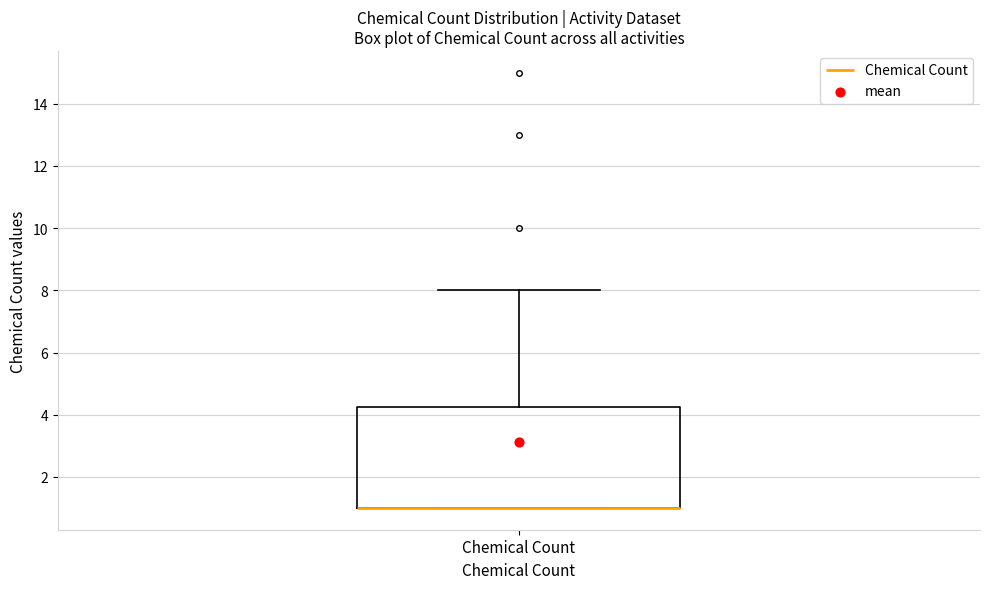

Read this box plot against the y-axis: the position of the median line, the range covered by the box, and the ends of both whiskers. The values are not printed on the chart, so give them approximately, as read against the axis.

median 1.0 (drawn on the box's lower edge), box 1.0 to 4.2, whiskers 1.0 to 8.0